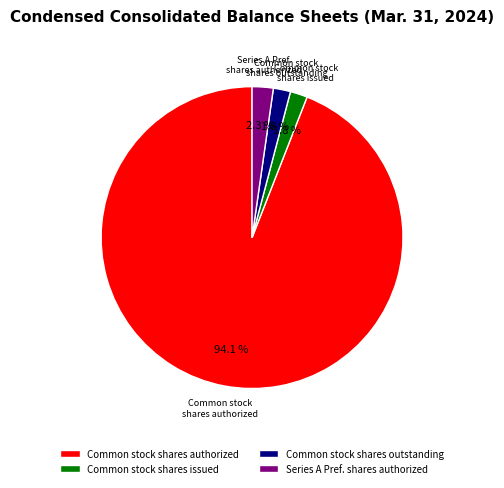

How many slices are in this pie chart?

4